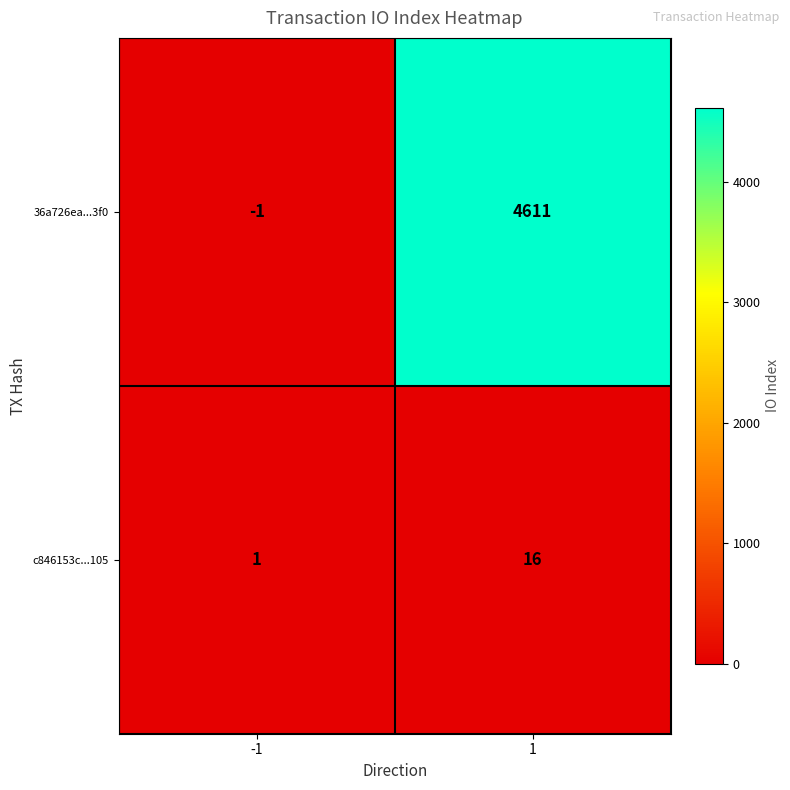

Is the value of c846153c...105 at -1 greater than the value of 36a726ea...3f0 at 1?

No